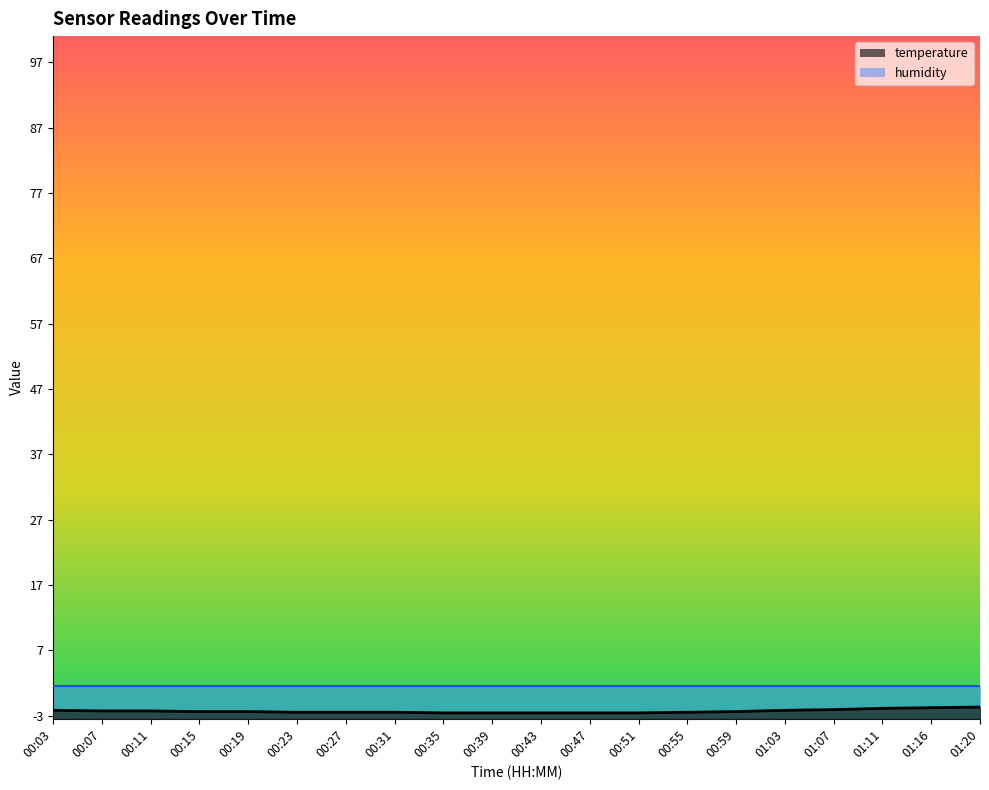

The value at 00:31 is -4.2. True or false?

False